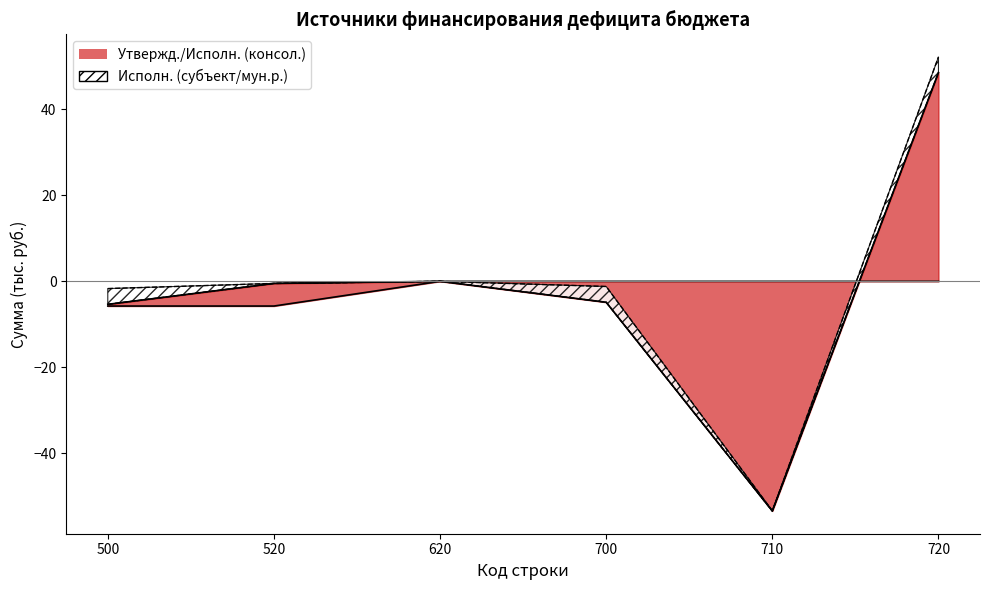

The value of Исполнено (бюджеты мун. районов) at 620 is 62.2. True or false?

False